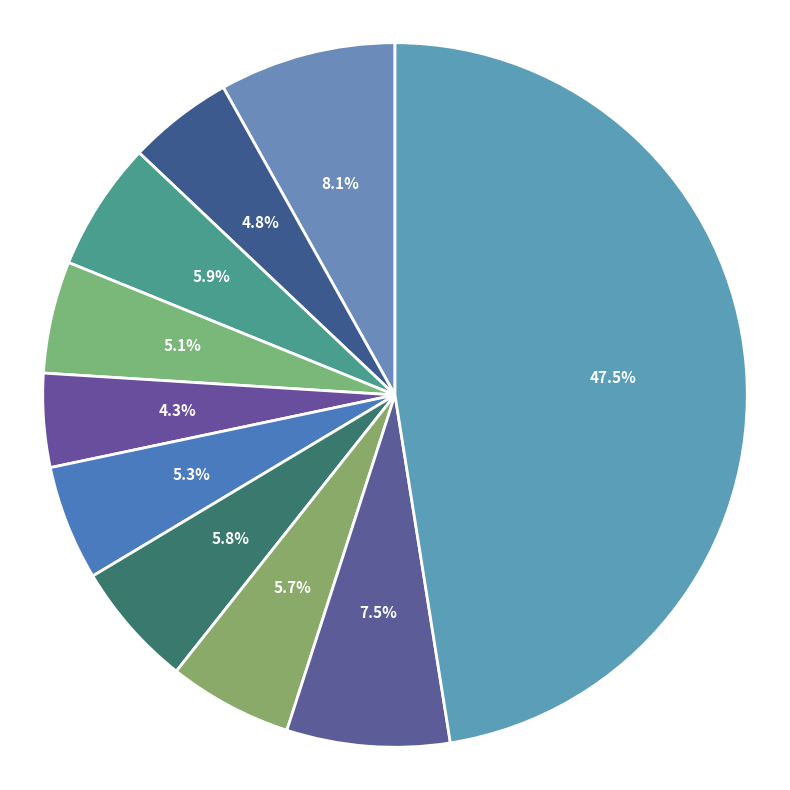

How many slices are in this pie chart?

10